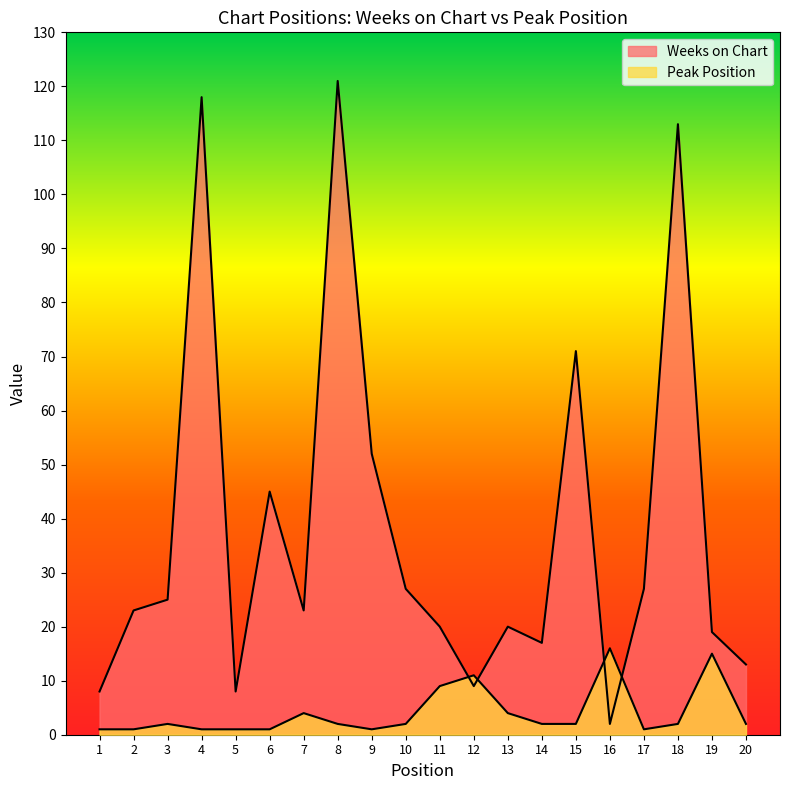

At which category does Peak Position reach its first local peak?

3